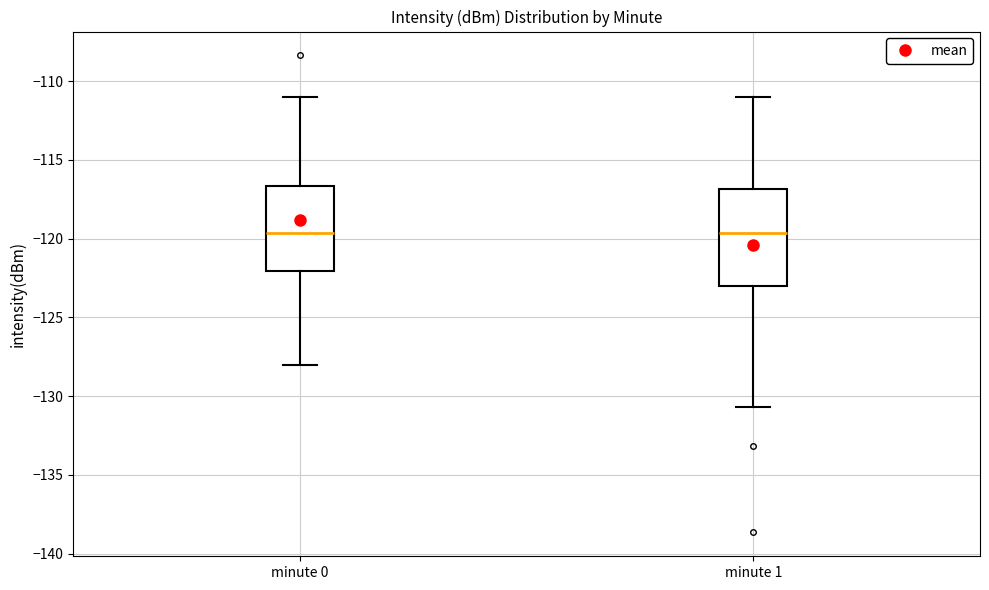

Comparing the boxes themselves (not the whiskers), which one is the tallest?

minute 1